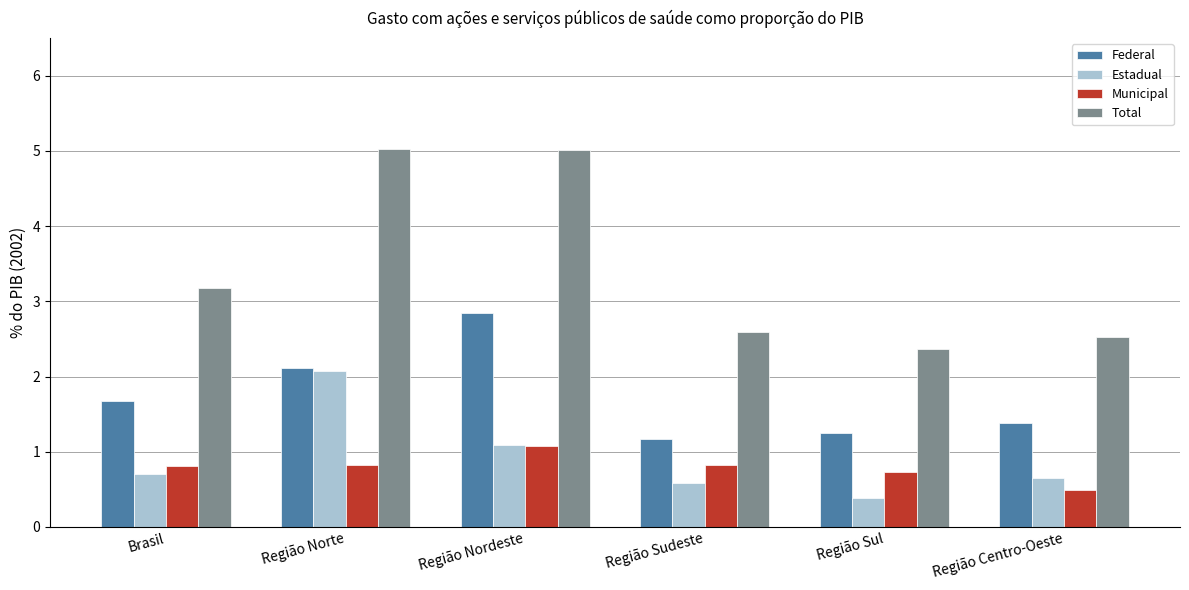

What is the difference between the highest and lowest values at Região Centro-Oeste?

2.0